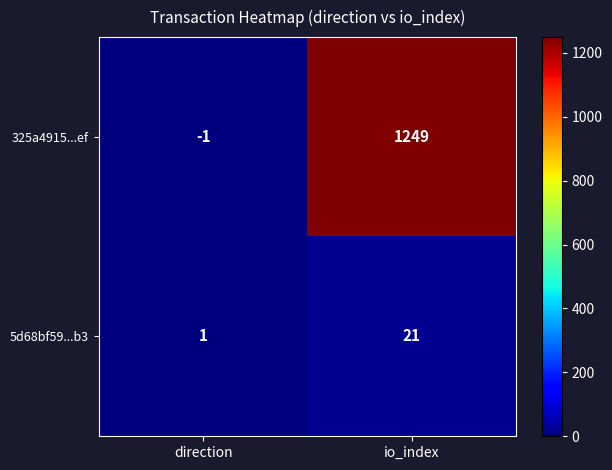

Which series changed the most between direction and io_index?

325a4915...ef